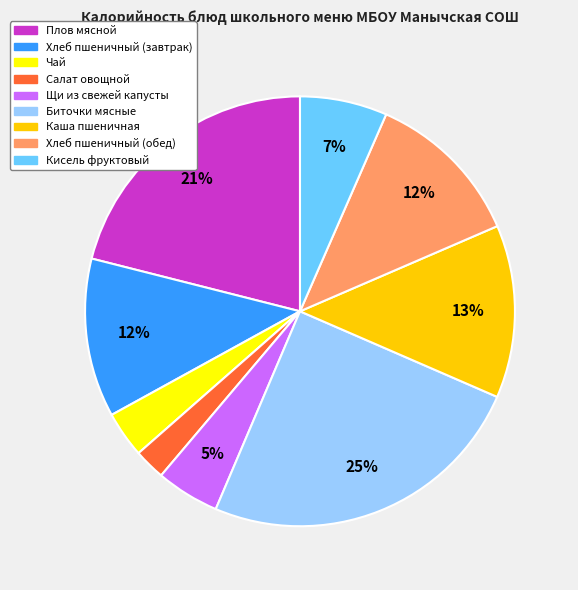

What percentage is the Салат овощной slice, to the nearest percent?

2%